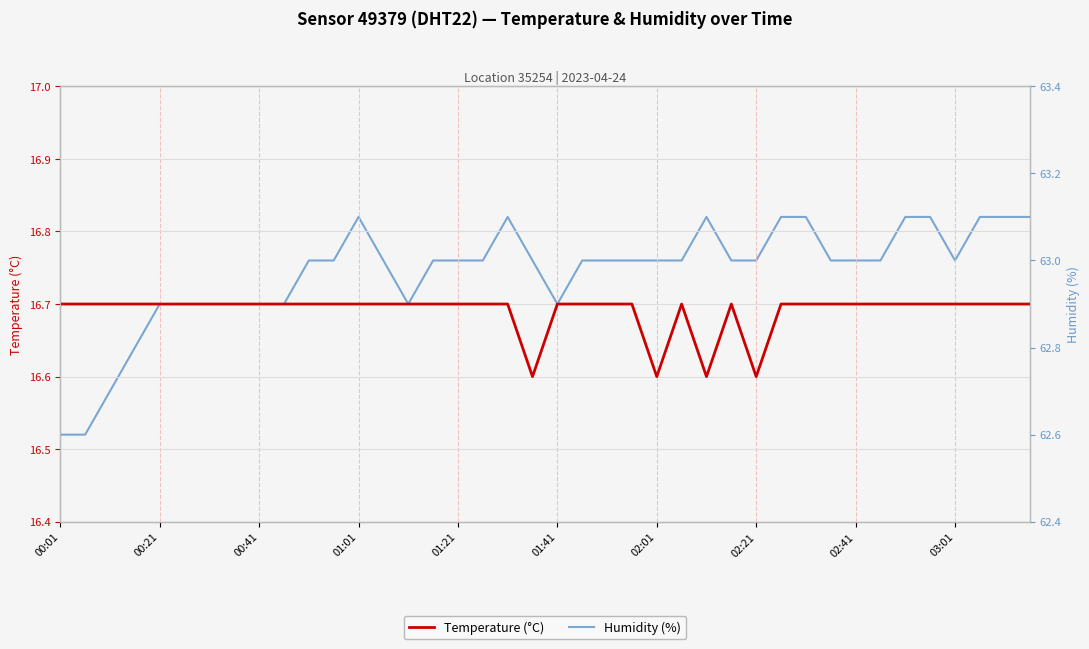

What is the value of the Humidity (%) point at the 26th from the left?

63.0